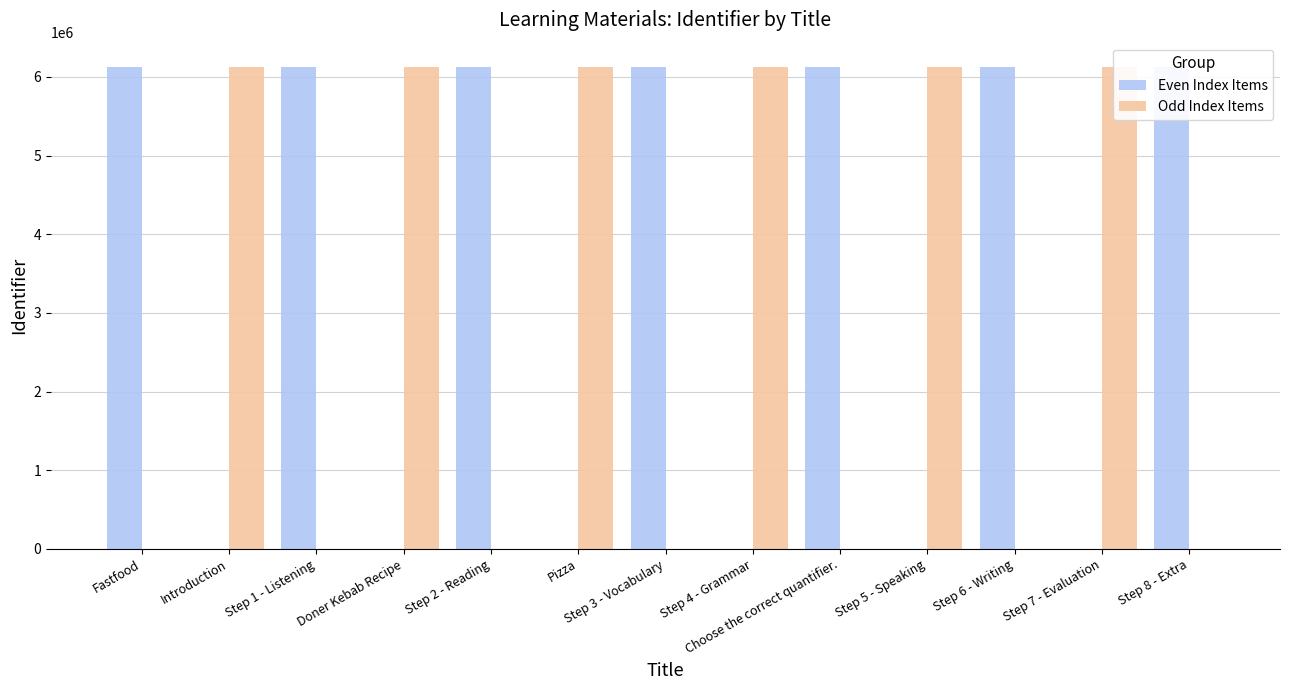

What is the total value across all series at Step 6 - Writing?

6128183